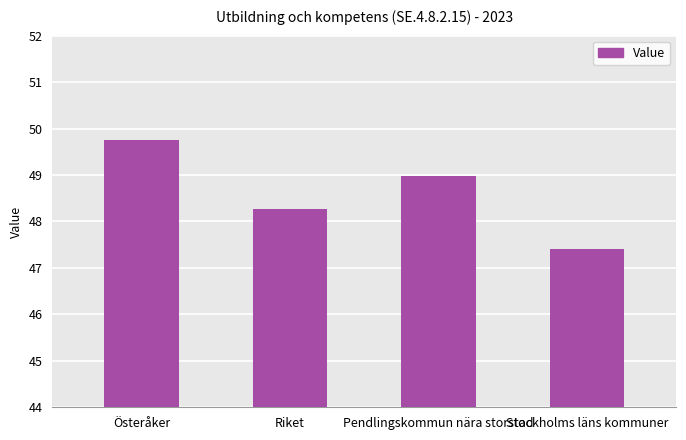

Between Stockholms läns kommuner and Riket, which is larger?

Riket